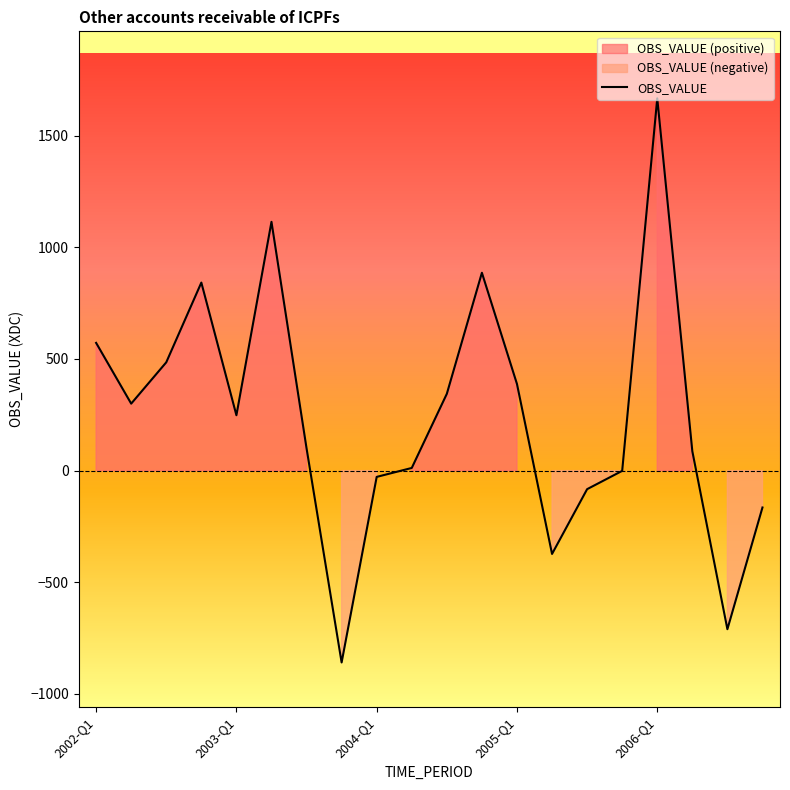

Reading left to right, list all the values displayed in this chart.

572	300	485	842	248	1114	100	-859	-28	12	344	886	388	-373	-83	-1	1667	87	-710	-165